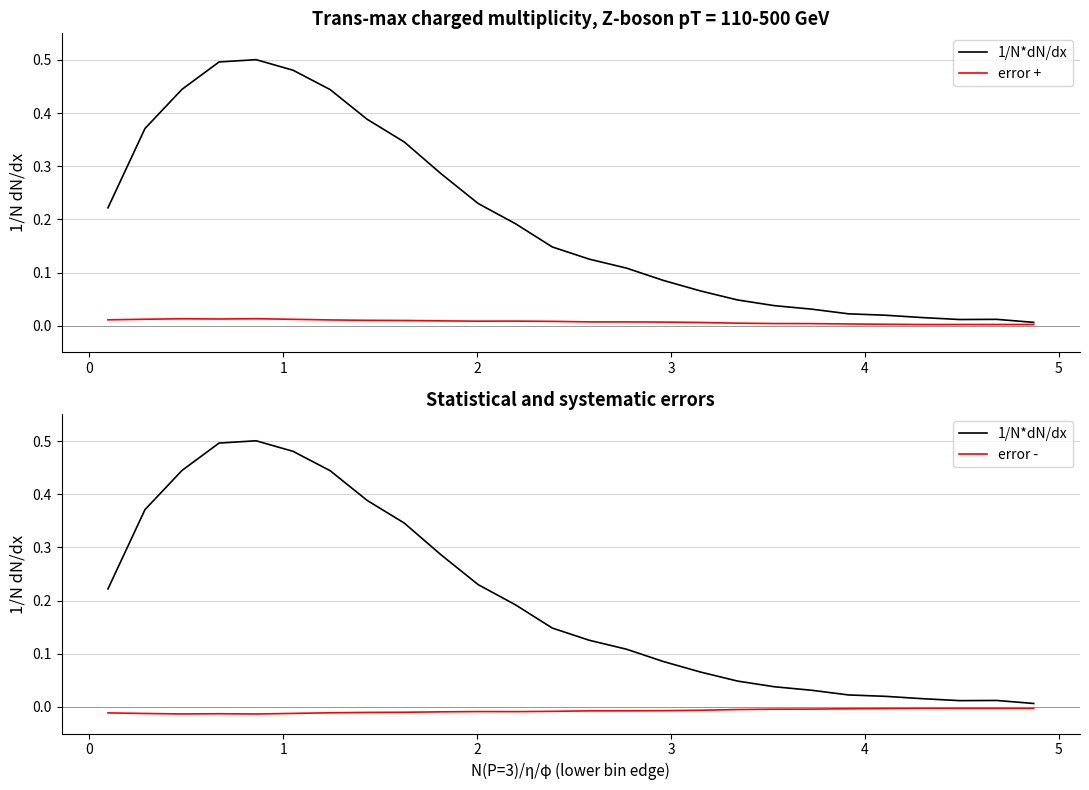

Does the chart have visible grid lines?

Yes